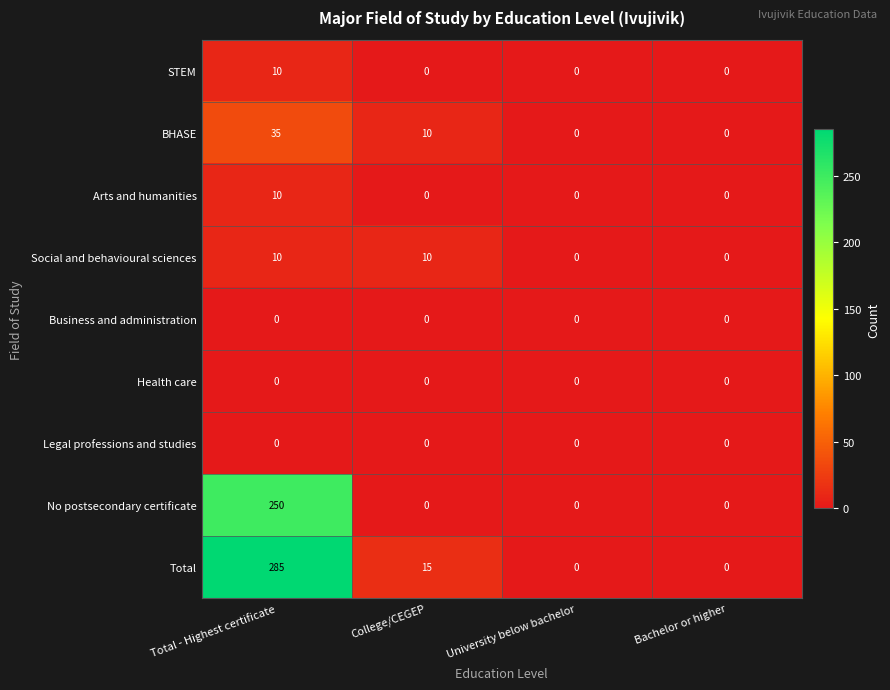

Which series has the largest total across all categories?

Total